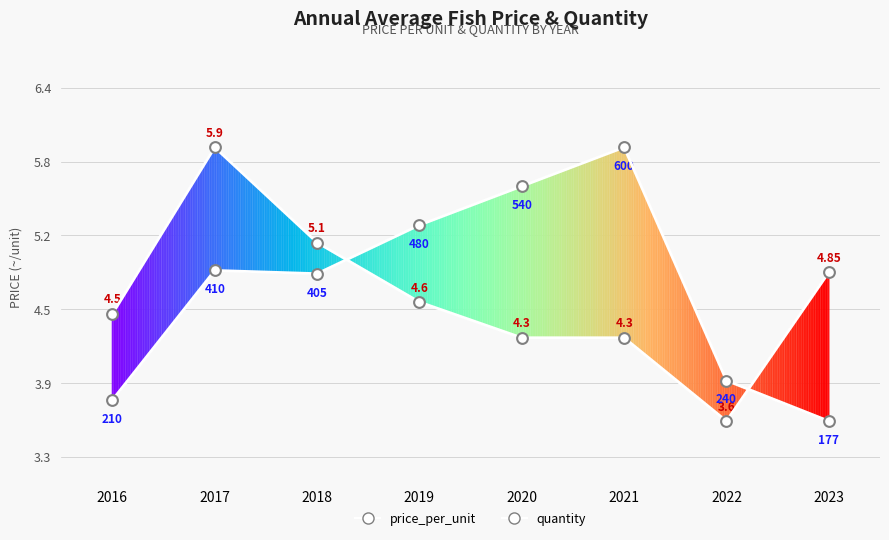

Which series reaches the maximum Y coordinate?

price_per_unit